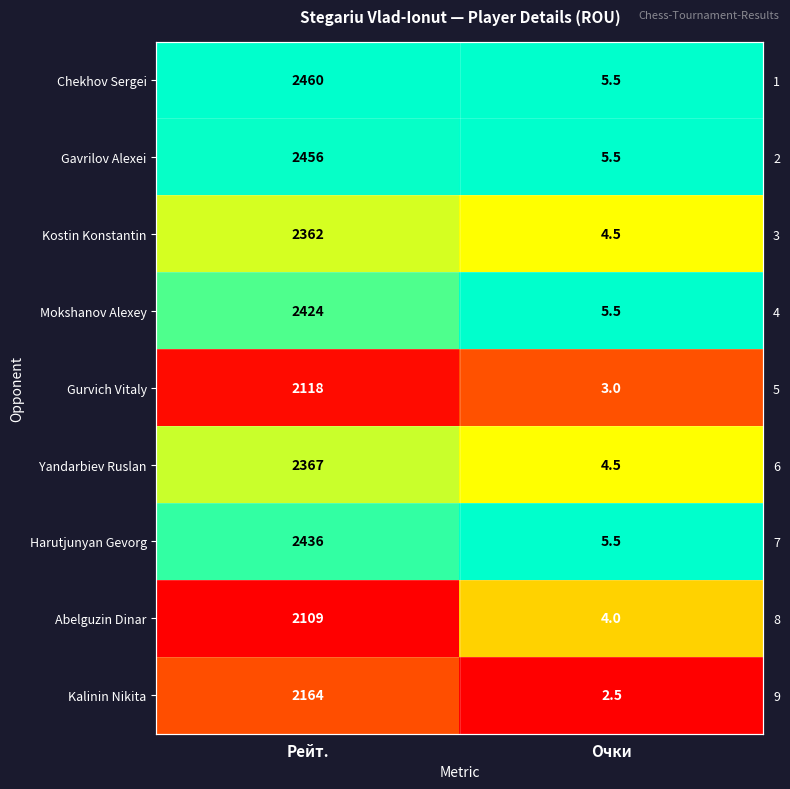

At which label is Kostin Konstantin closest to 0?

Очки